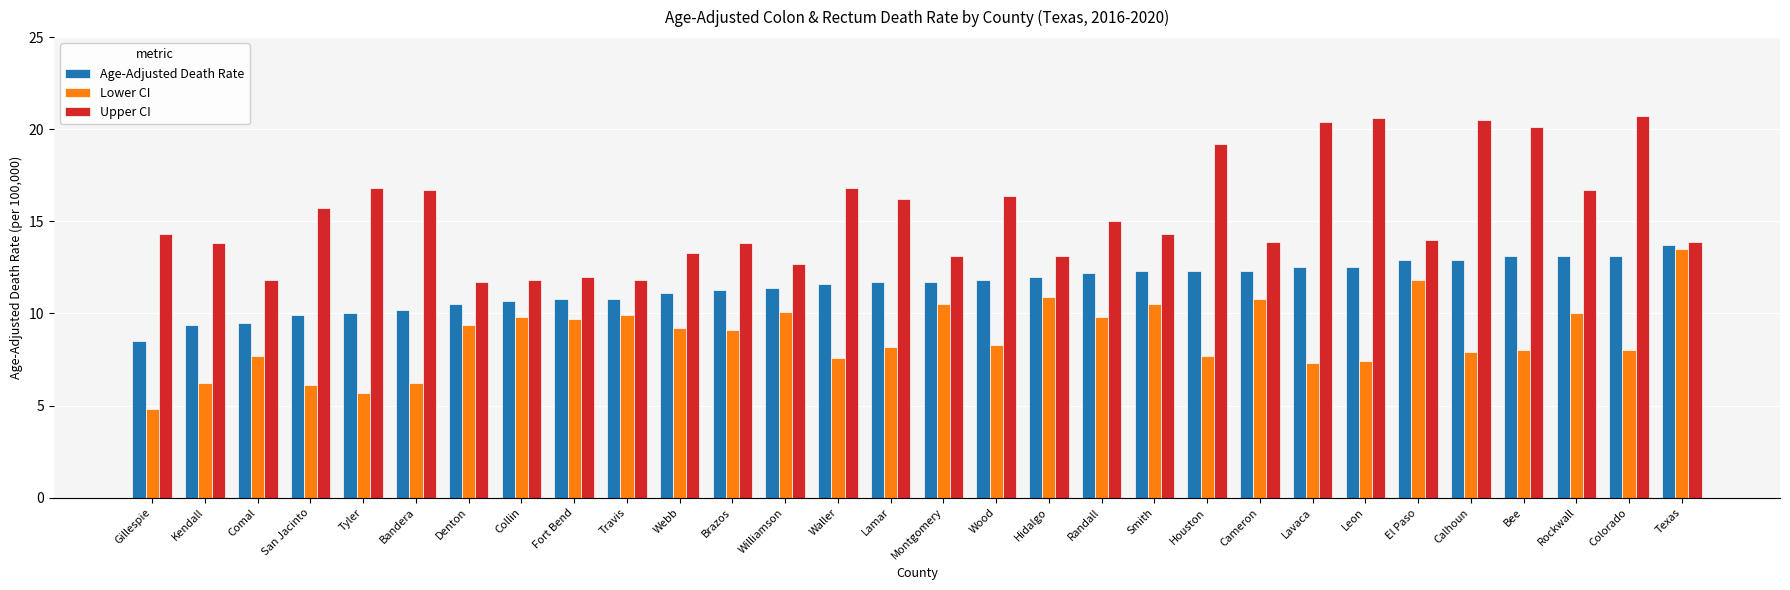

Rank the series by their average value, from highest to lowest.

Upper CI, Age-Adjusted Death Rate, Lower CI